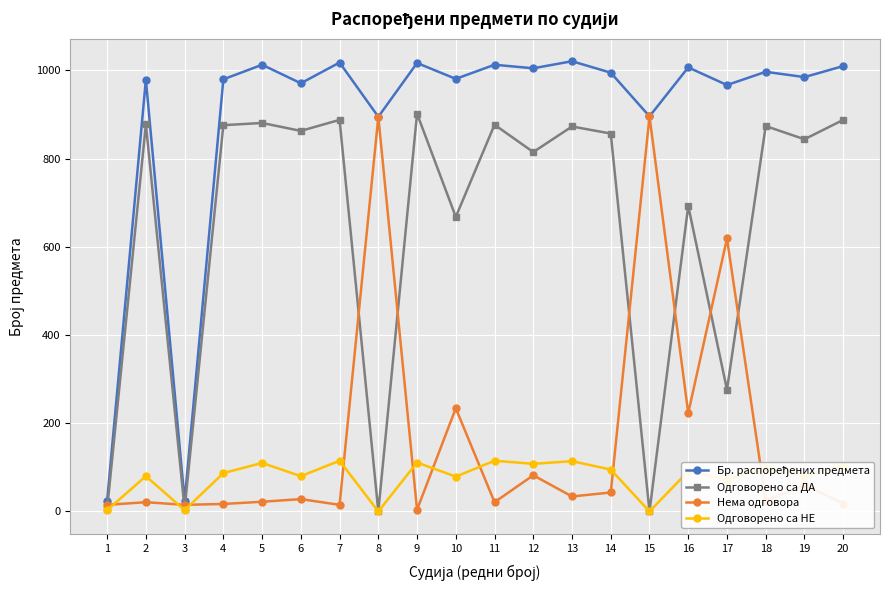

What is the maximum value for Нема одговора?

896